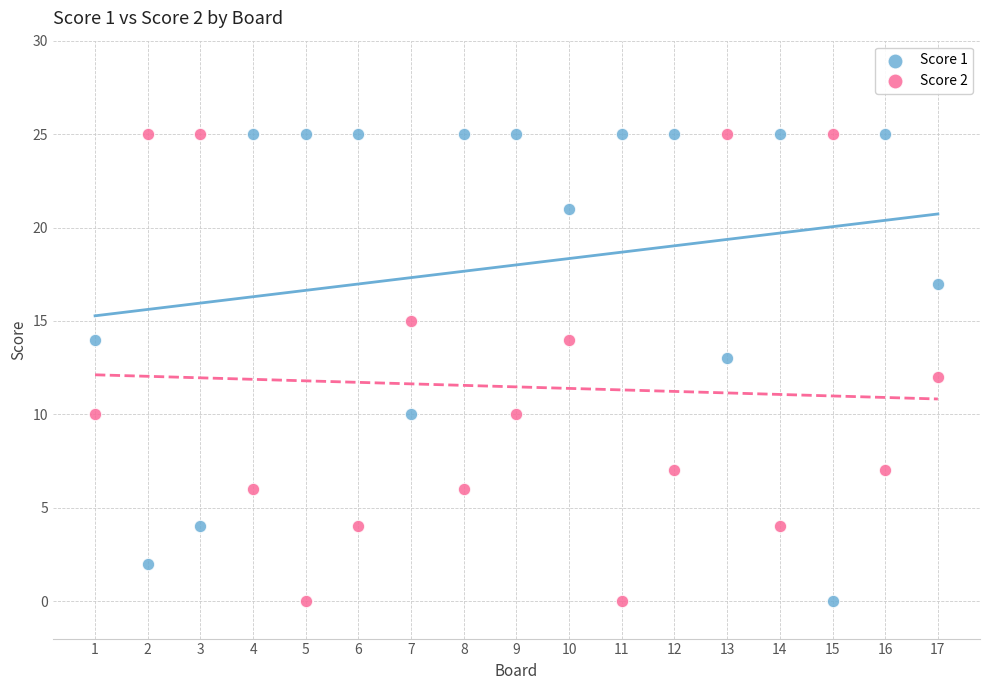

What is the X range (max minus min) for the scatter plot?

16